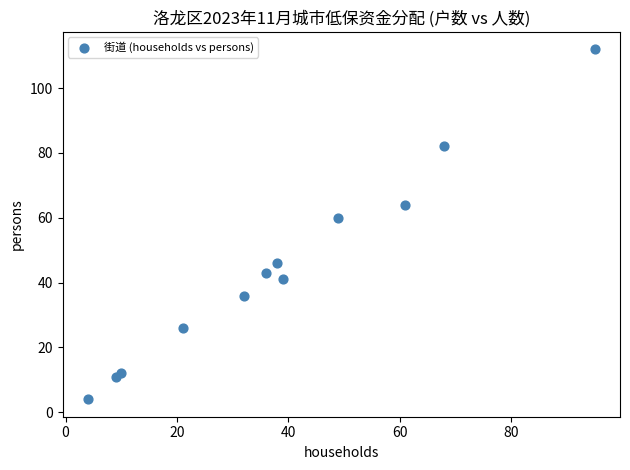

What Y value in the scatter plot is closest to 58?

60